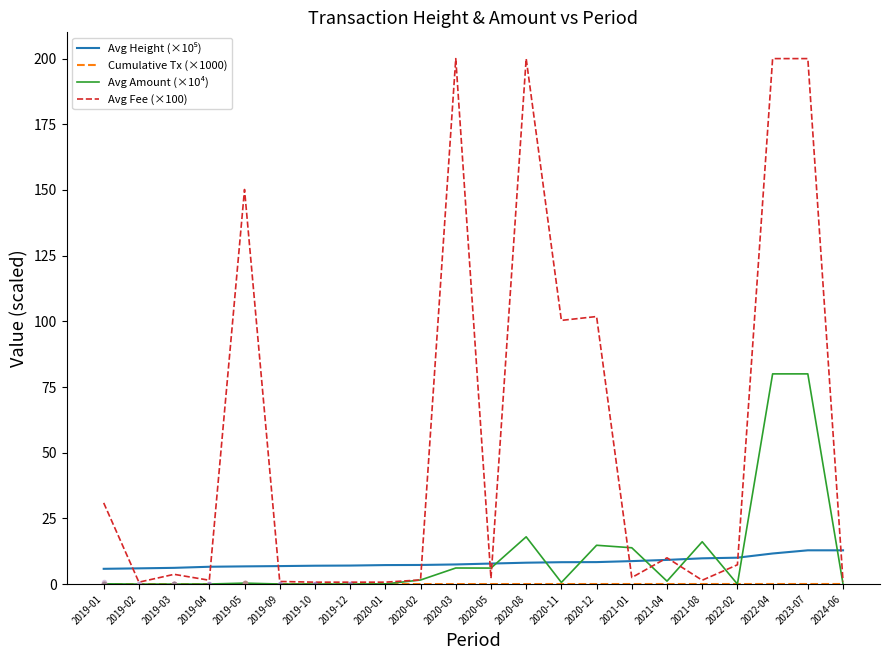

True or false: Avg Fee (×100) has a value of 10.0 at 2021-04.

True